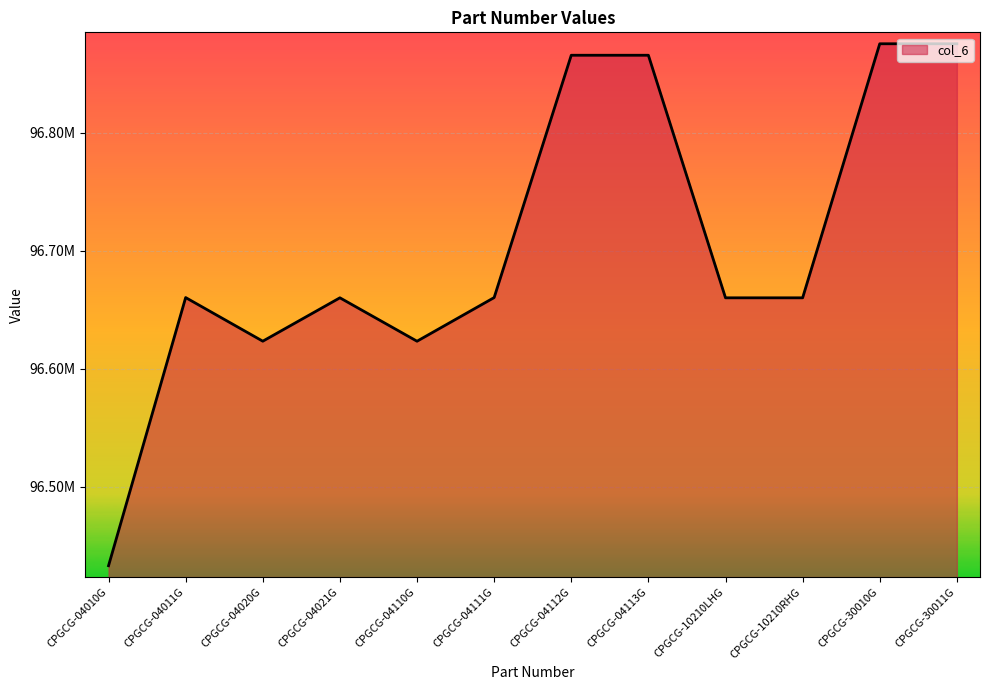

Which category has the highest value across all series?

CPGCG-30011G